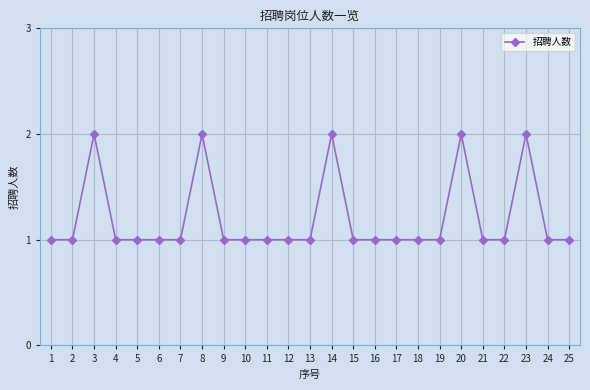

True or false: there are more than 0 points higher than both neighbors.

True